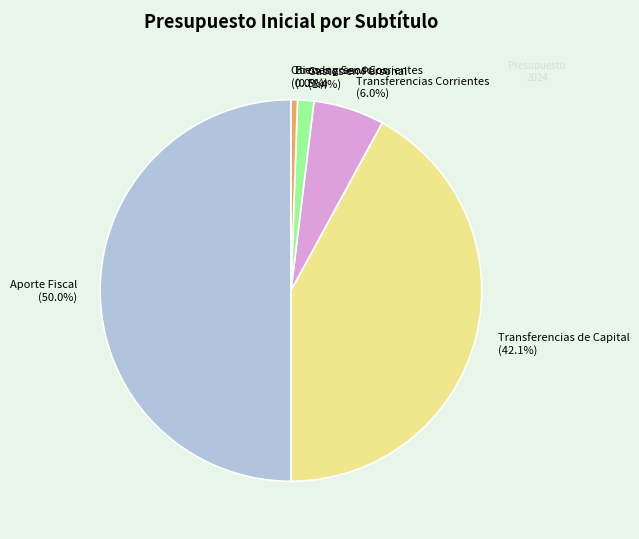

How much of the chart is everything except Aporte Fiscal?

50.0%